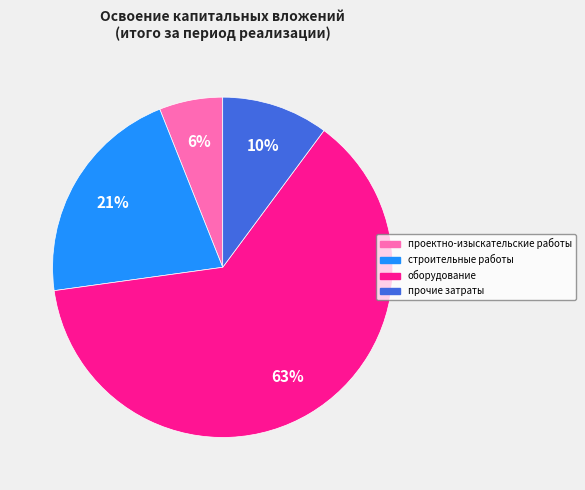

The проектно-изыскательские работы slice represents 6% of the pie. True or false?

True